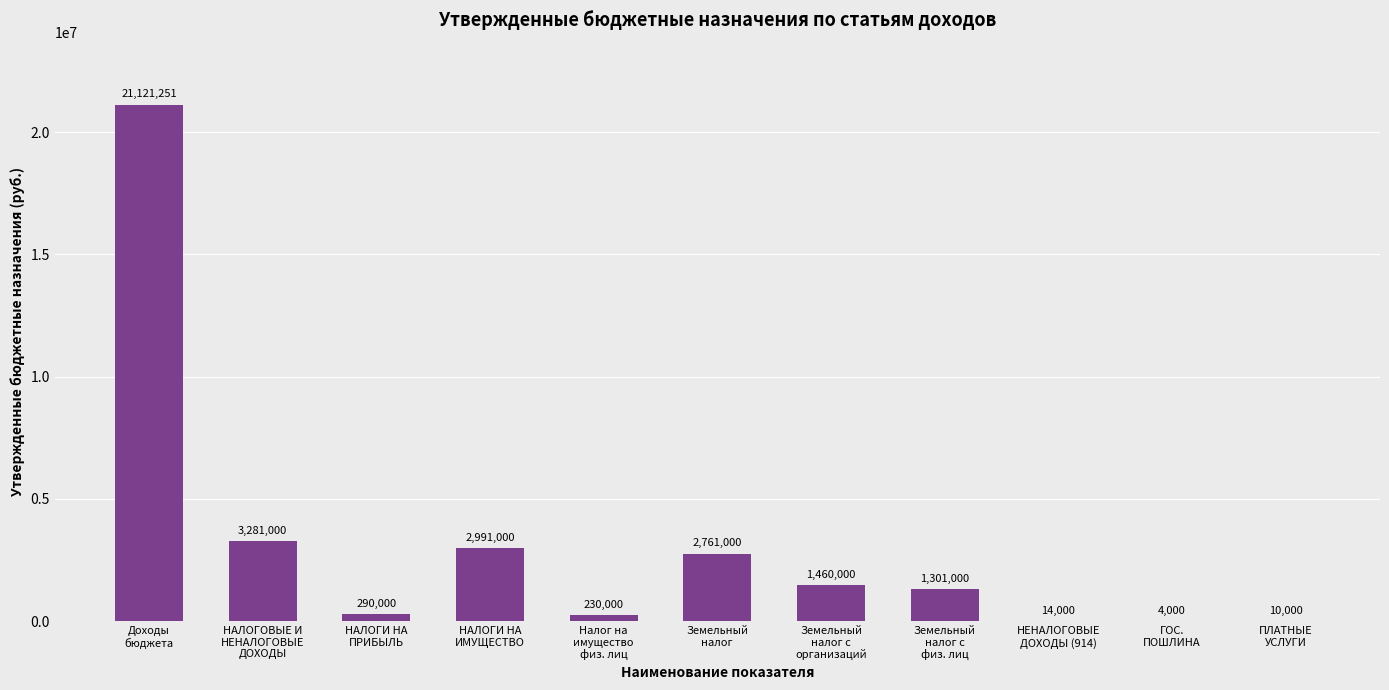

What is the sum of all values?

33463251